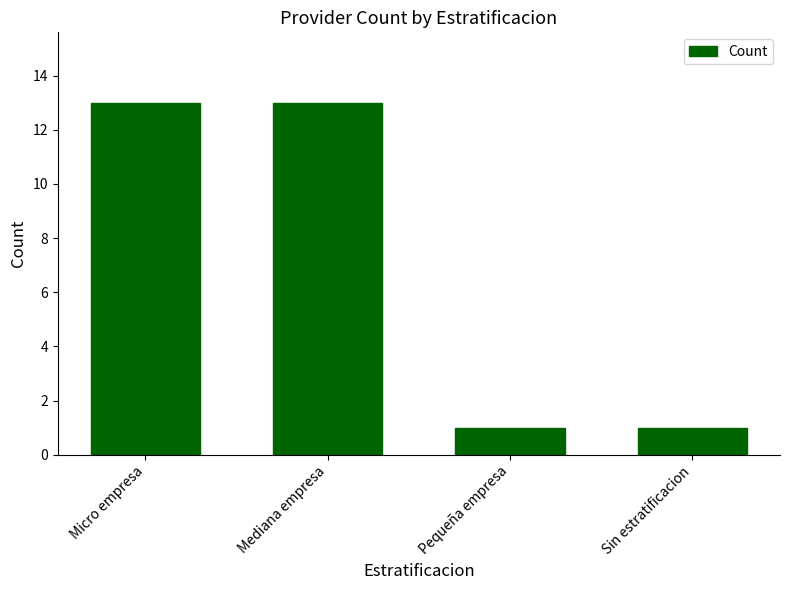

What is the sum of all values?

28